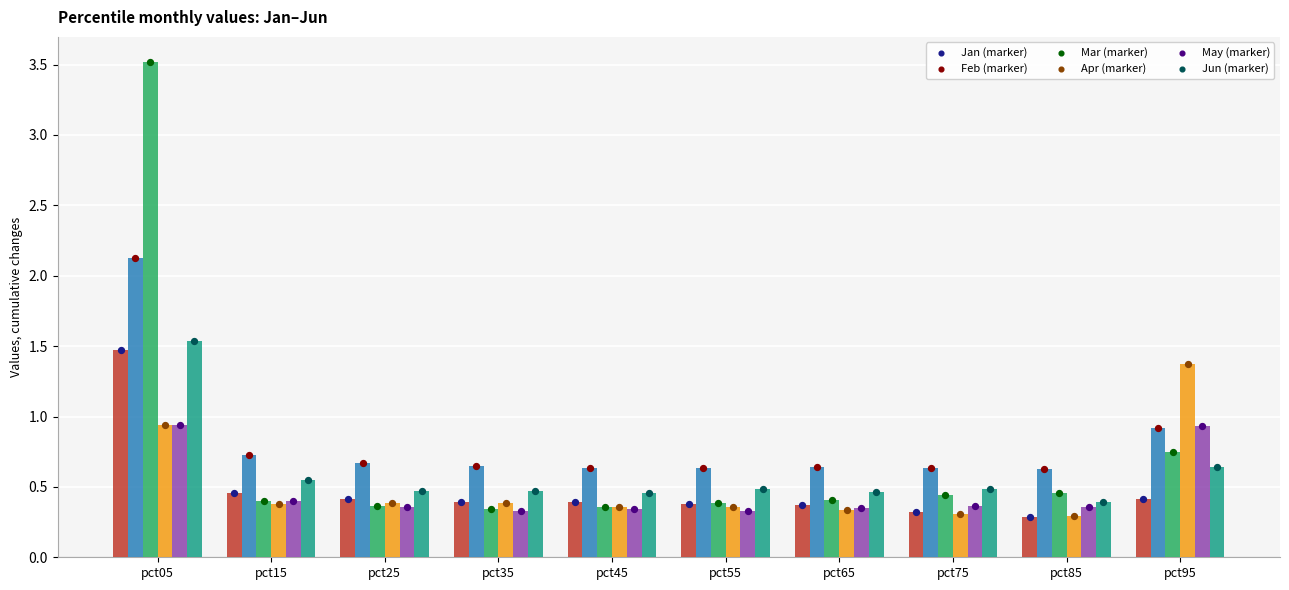

Which series reaches the minimum Y coordinate?

Jan